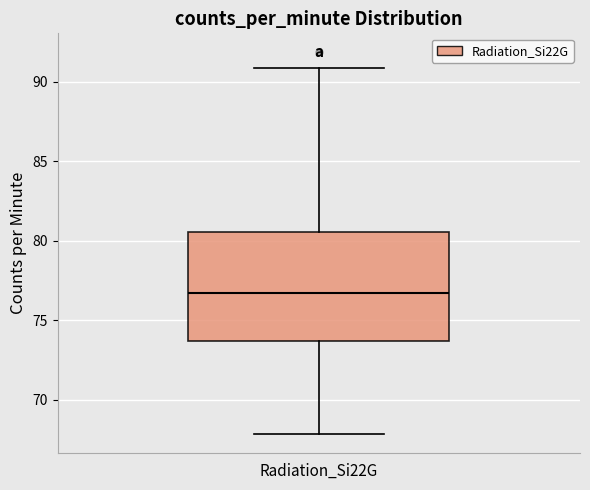

Transcribe this box plot: give where the median line is, the range the box spans, and where the two whiskers end, as read against the y-axis. The values are not printed on the chart, so give them approximately, as read against the axis.

median 76.5, box 73.5 to 80.5, whiskers 68.0 to 91.0